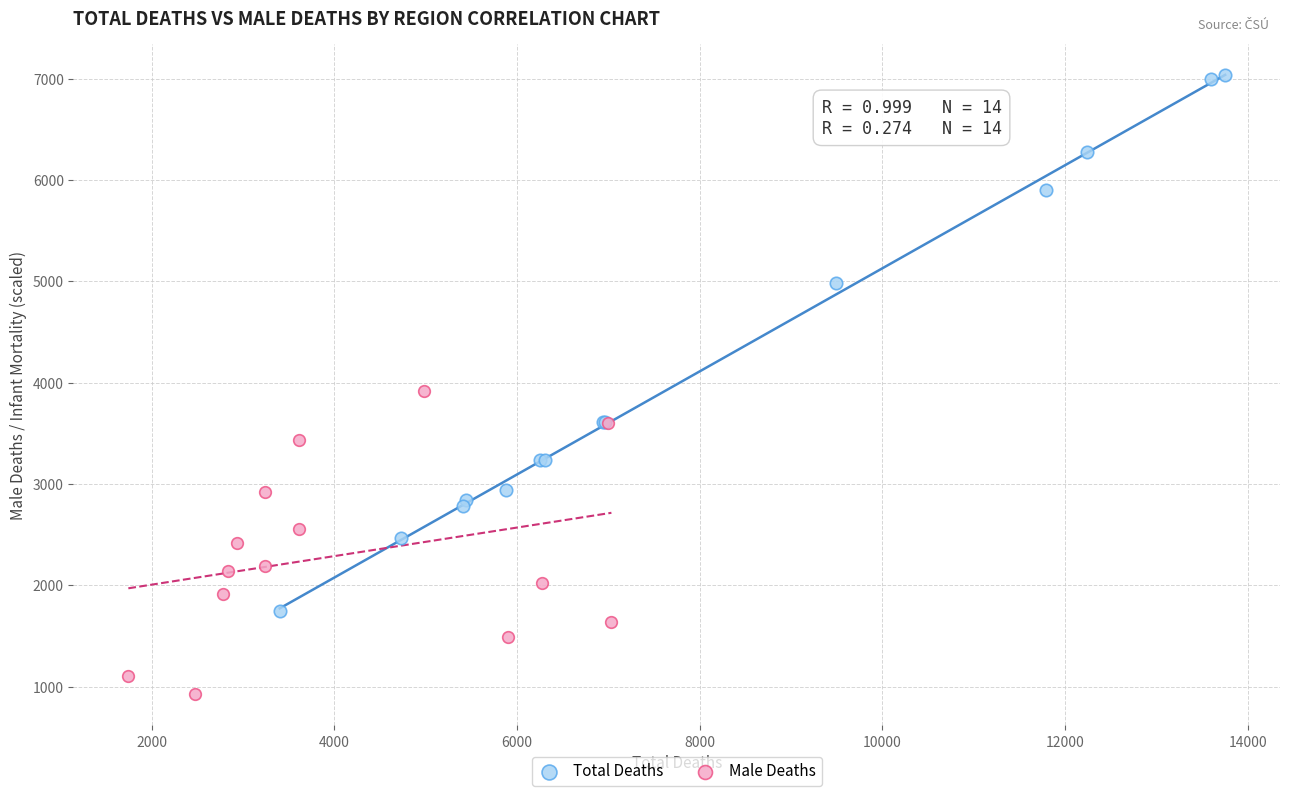

Which series reaches the maximum Y coordinate?

Total Deaths